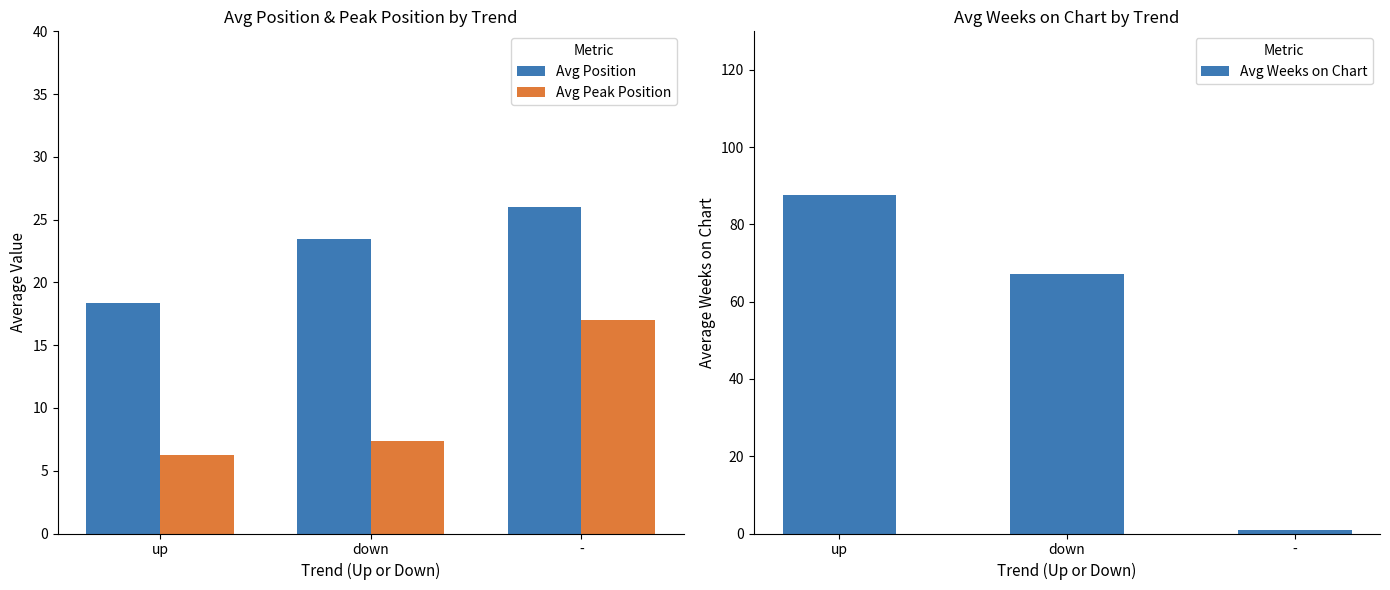

At up, list the series in order from largest to smallest.

Avg Weeks on Chart, Avg Position, Avg Peak Position